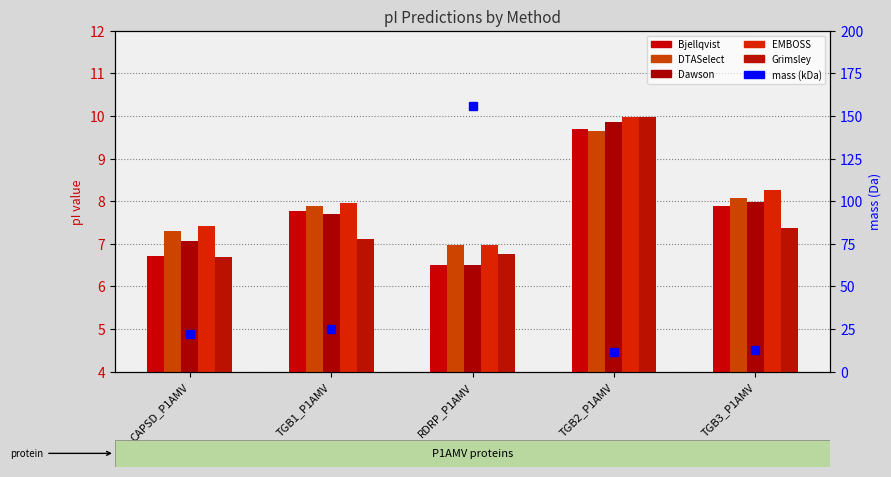

What is the average value of the Bjellqvist series?

7.7